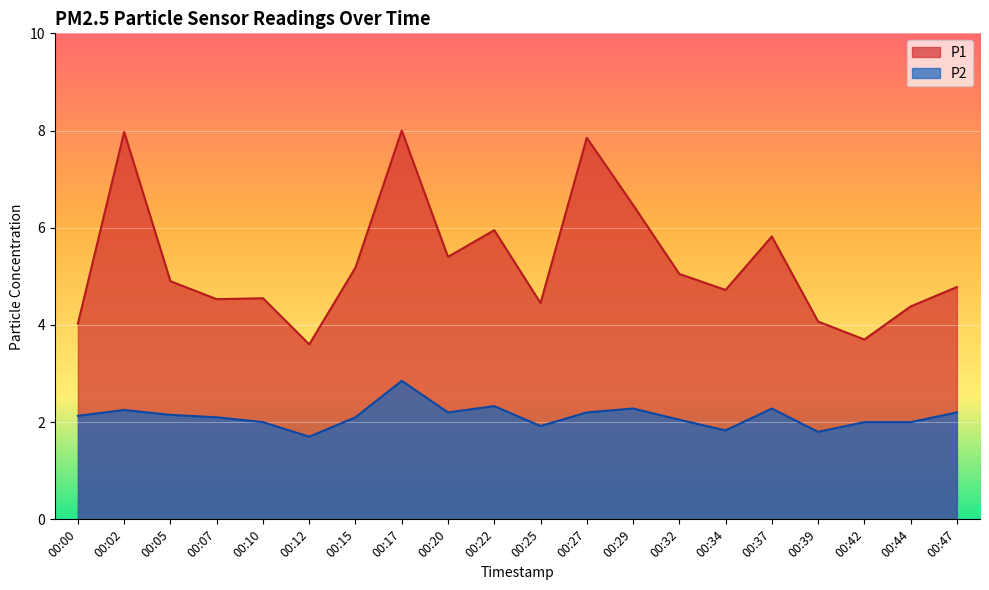

How many data points does each series have?

20